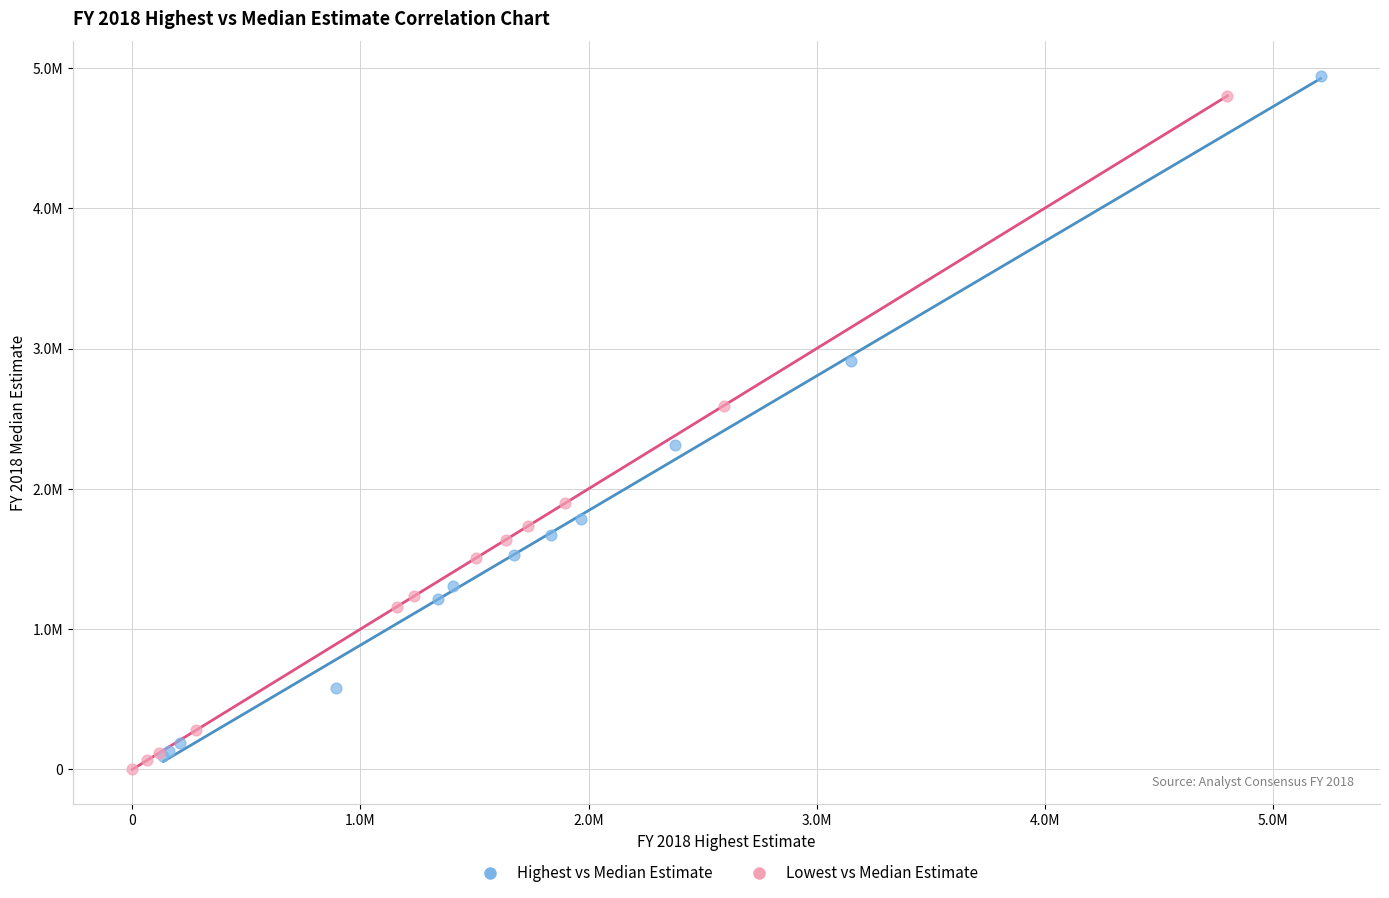

What are all the series names shown in the legend?

Highest vs Median Estimate, Lowest vs Median Estimate